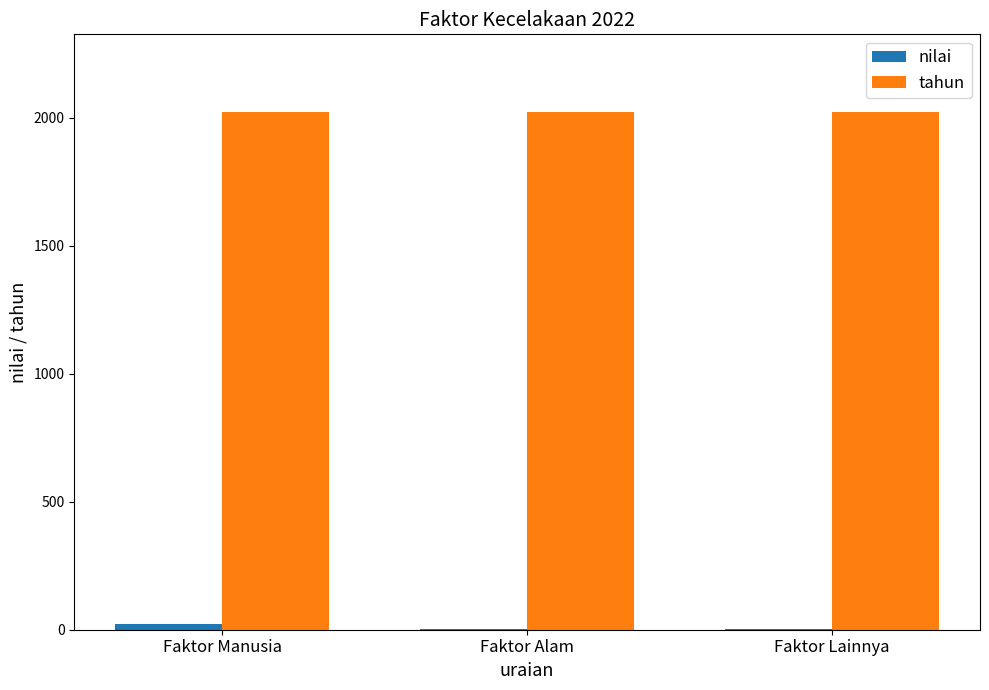

What is the total value across all series at Faktor Alam?

2025